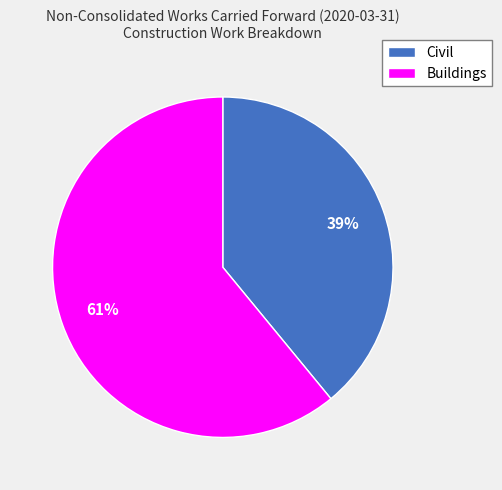

The Civil slice represents 26% of the pie. True or false?

False